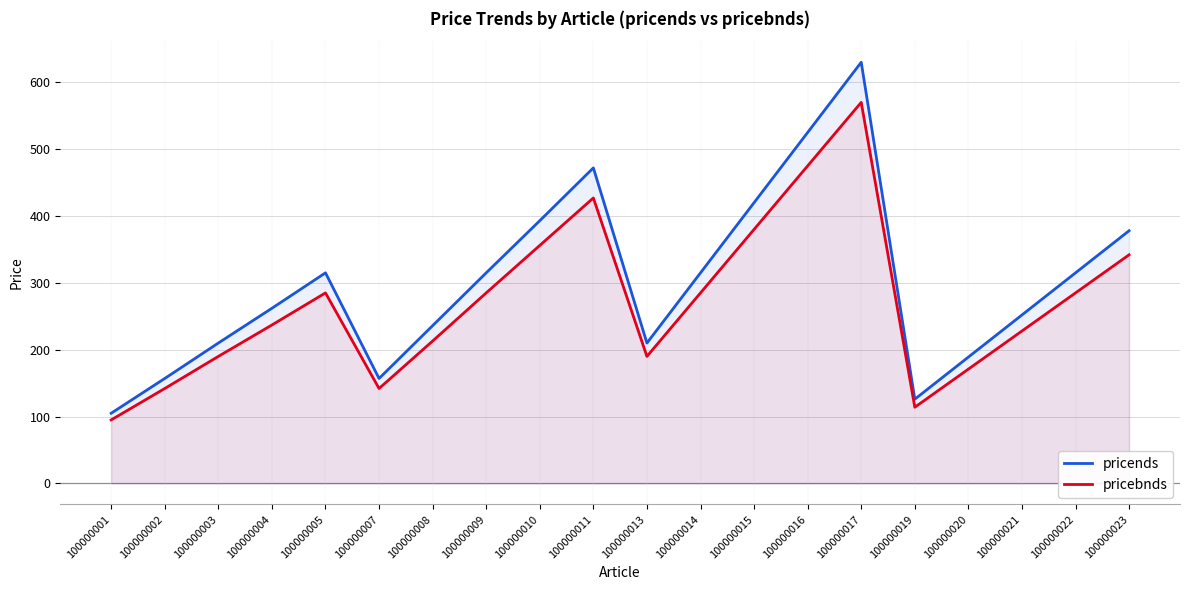

Reading right to left, what are all the values shown in this chart?

pricends: 378	315	252	189	126	630	525	420	315	210	472	393	315	236	157	315	262	210	157	105
pricebnds: 342	285	228	171	114	570	475	380	285	190	427	356	285	213	142	285	237	190	142	95